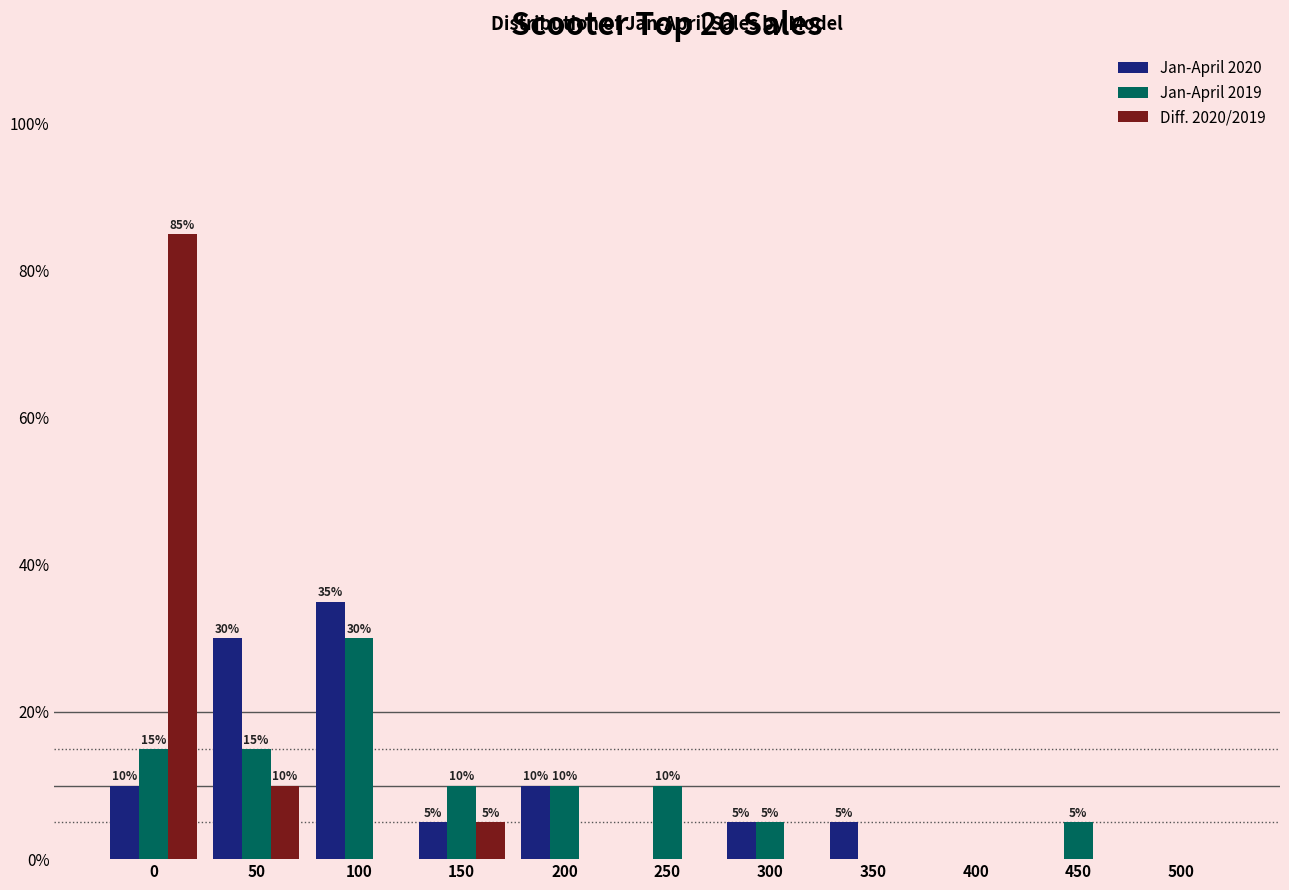

Reading right to left, what are all the values shown in this chart?

Jan-April 2020: 500=0	450=0	400=0	350=5	300=5	250=0	200=10	150=5	100=35	50=30	0=10
Jan-April 2019: 500=0	450=5	400=0	350=0	300=5	250=10	200=10	150=10	100=30	50=15	0=15
Diff. 2020/2019: 500=0	450=0	400=0	350=0	300=0	250=0	200=0	150=5	100=0	50=10	0=85